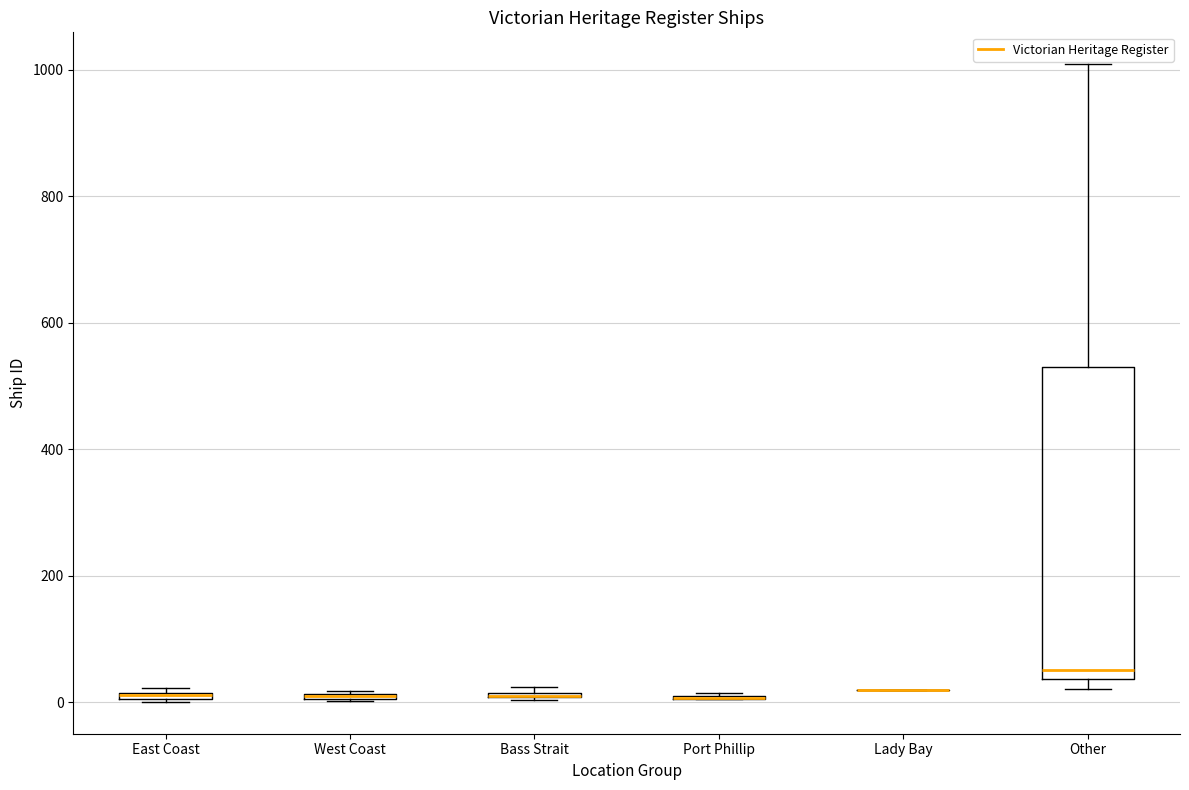

Which box is the tallest, from its lower edge to its upper edge?

Other